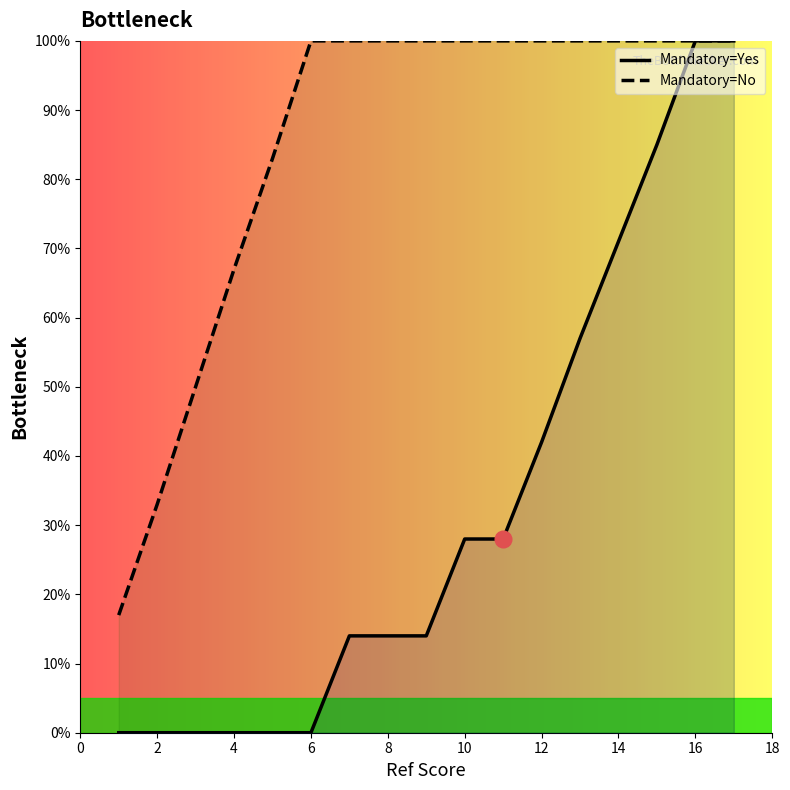

Reading left to right, what are all the values shown in this chart?

Mandatory=Yes: 0	0	0	0	0	0	14	14	14	28	28	42	57	71	85	100	100
Mandatory=No: 17	33	50	67	83	100	100	100	100	100	100	100	100	100	100	100	100